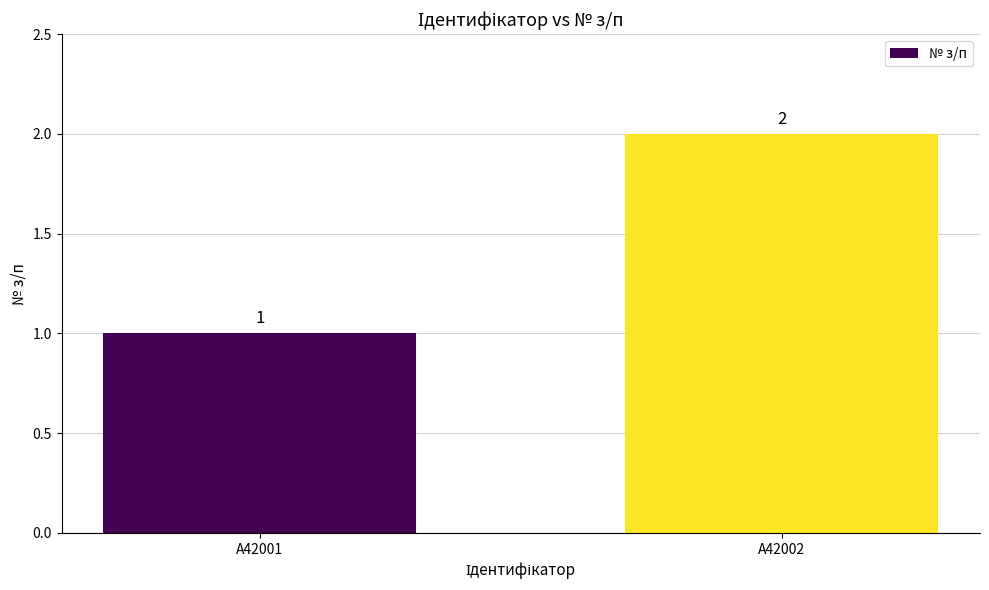

Is it true that the value at A42002 is 1?

False